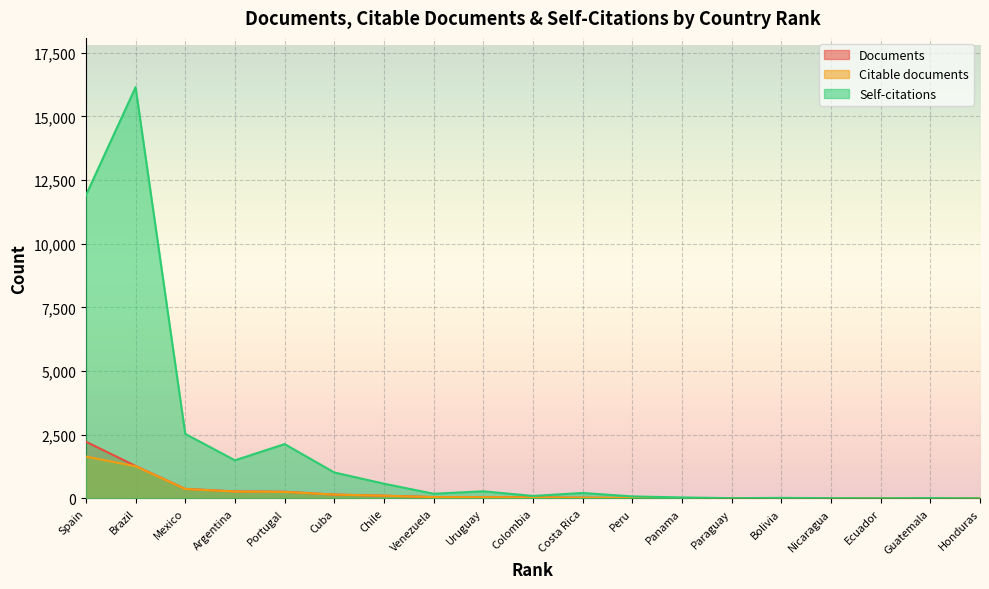

What value does the Documents series have at Bolivia?

5